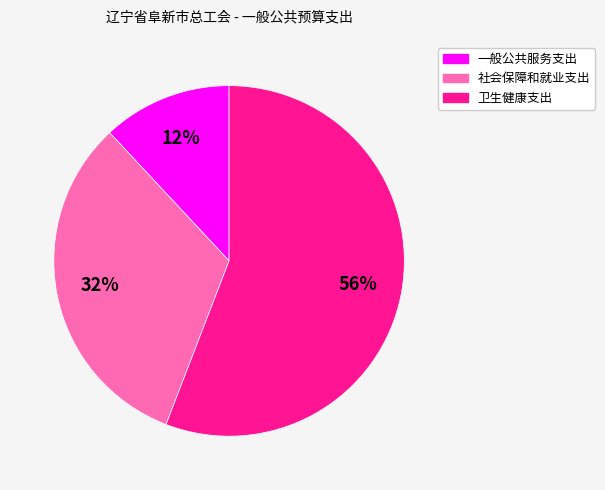

What percentage is the 卫生健康支出 slice, to the nearest percent?

56%